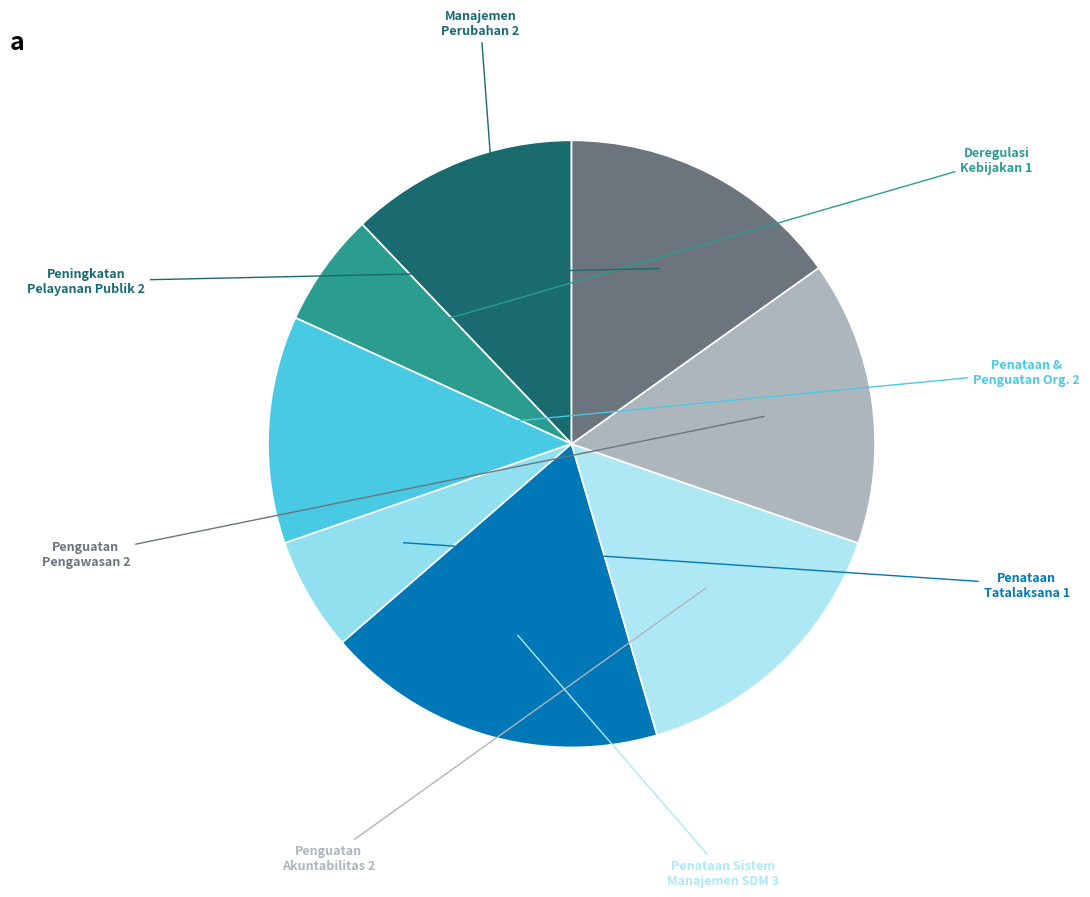

How many segments does this pie chart have?

8